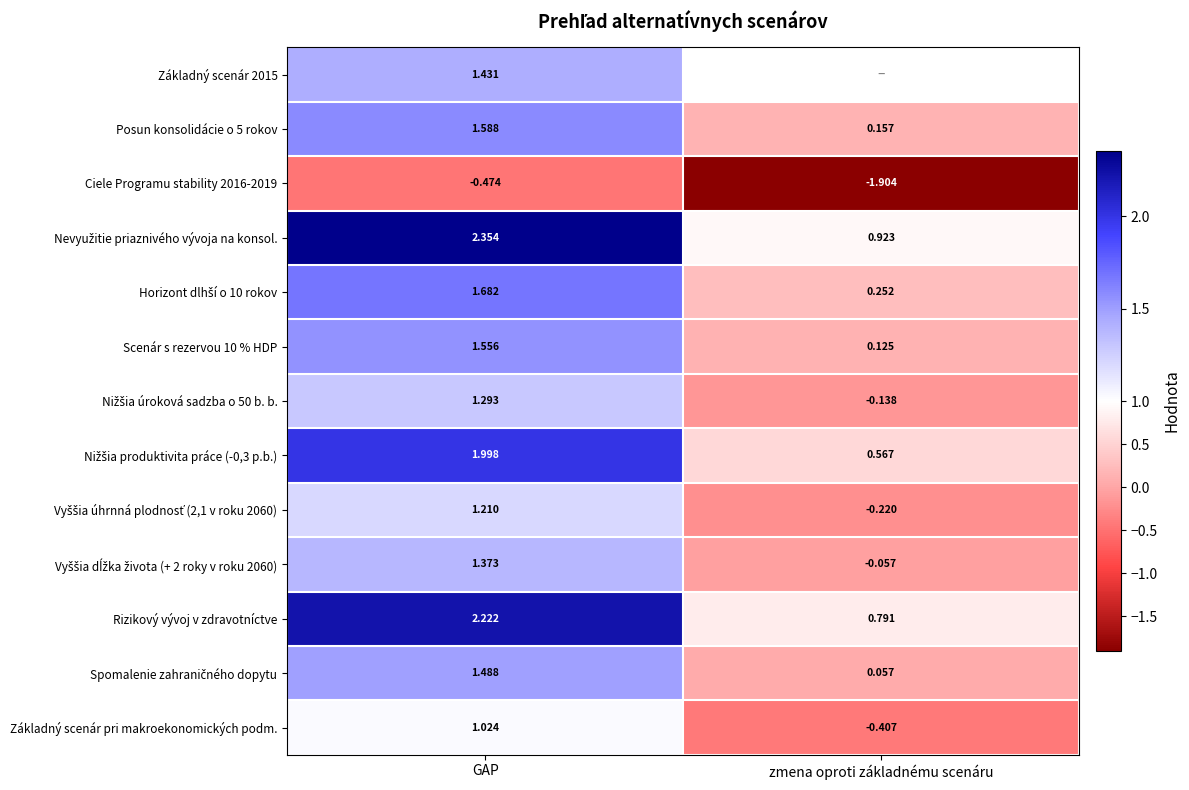

At which label does Scenár s rezervou 10 % HDP first exceed 1?

GAP